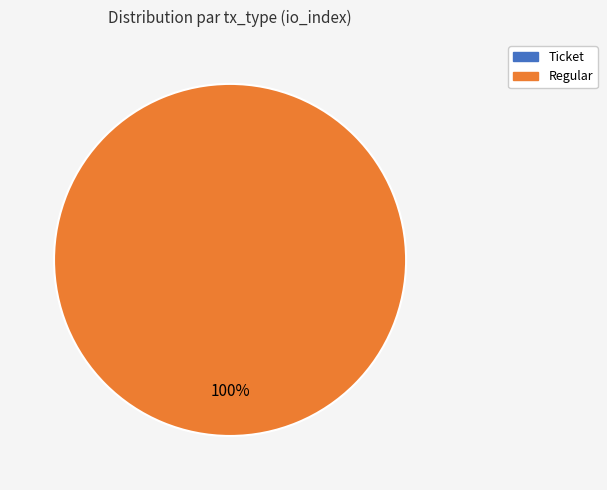

Is Regular the majority of the pie?

Yes